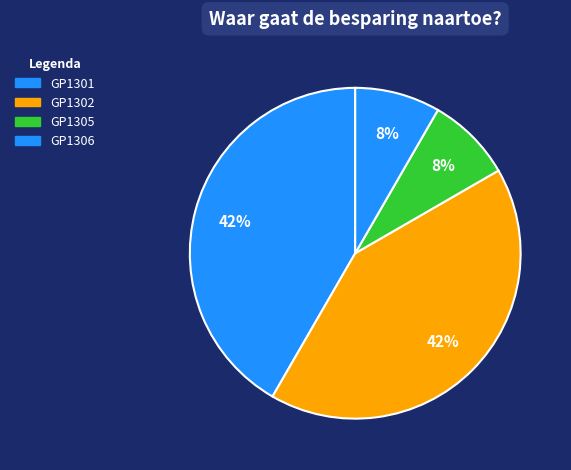

Count the number of slices in the pie.

4